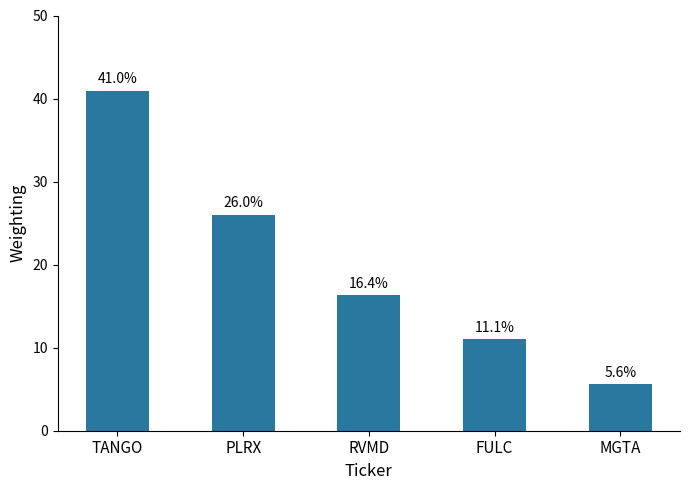

Rank the categories by value from lowest to highest.

MGTA, FULC, RVMD, PLRX, TANGO